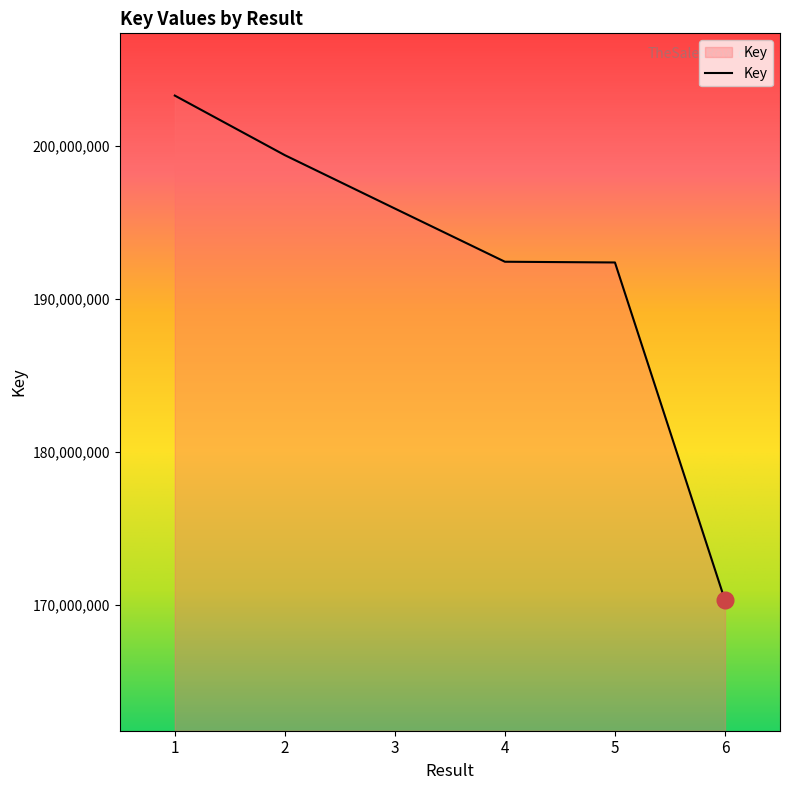

The chart shows a value of 199398869 at 2. True or false?

True